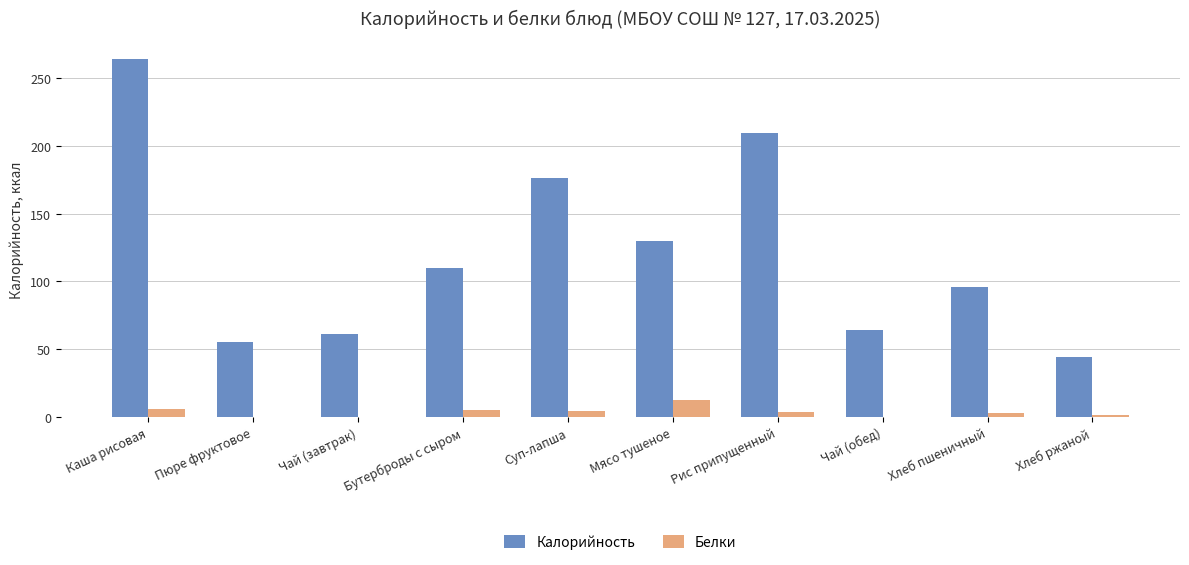

How many groups of bars are there?

10